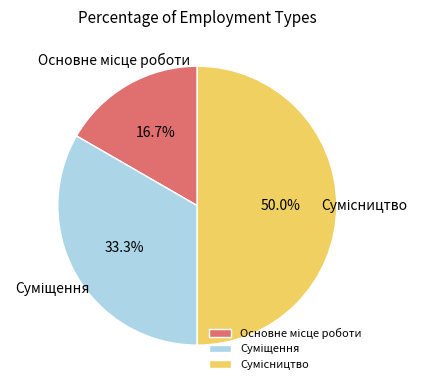

Which has a higher value, Суміщення or Сумісництво?

Сумісництво